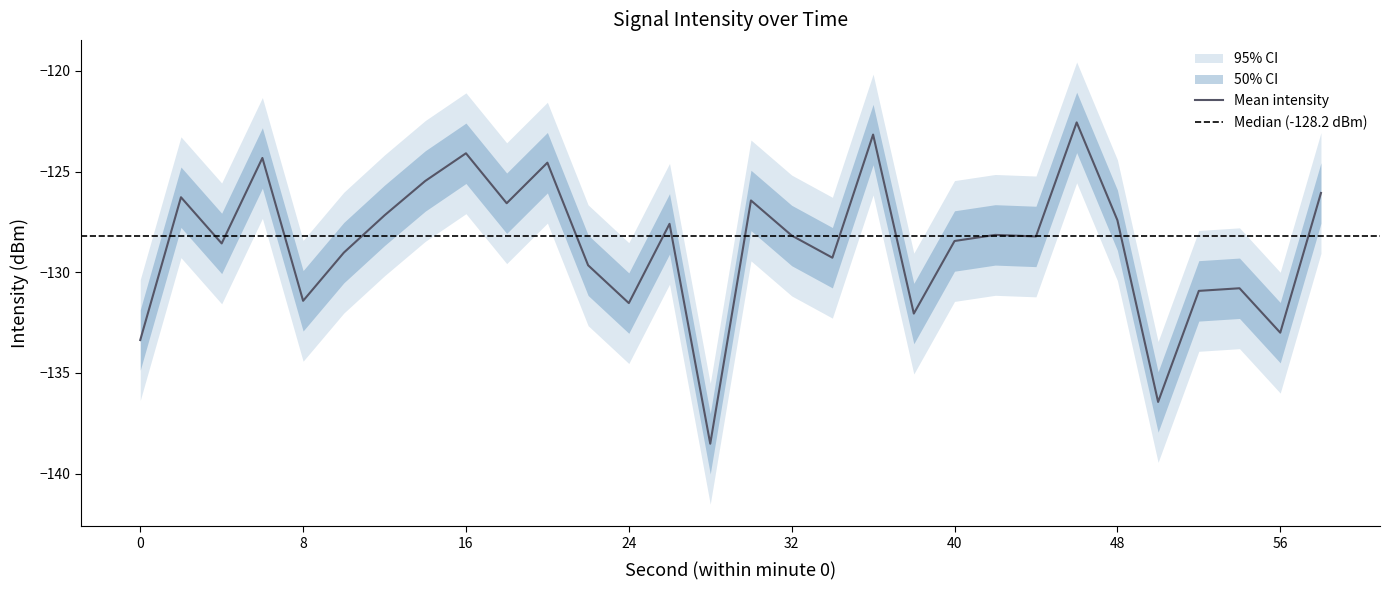

List the labels in order of intensity_mean value, largest first.

46, 36, 16, 6, 20, 14, 58, 2, 30, 18, 12, 48, 26, 42, 32, 44, 40, 4, 10, 34, 22, 54, 52, 8, 24, 38, 56, 0, 50, 28